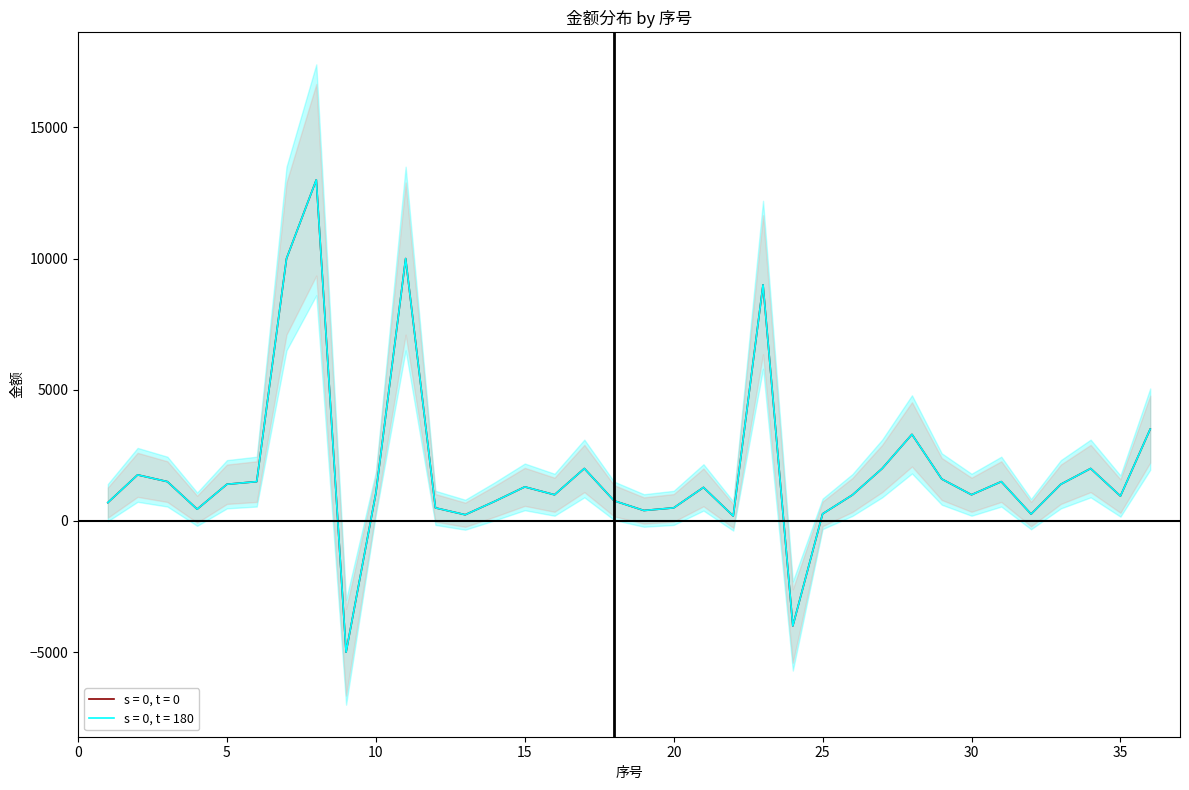

What is the difference between the maximum and minimum values in the 金额 (s = 0, t = 0) series?

18000.0